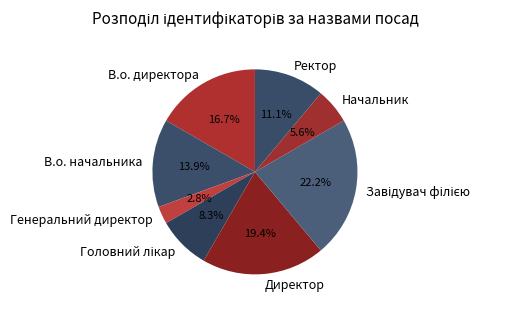

Which slice is the smallest?

Генеральний директор